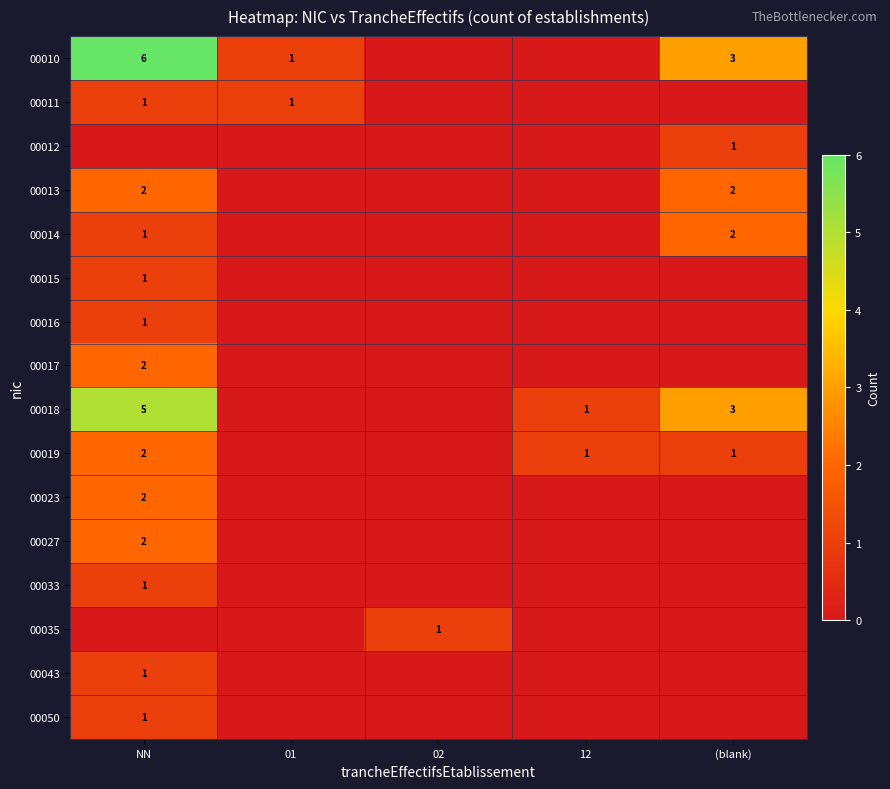

What is the maximum value shown in the chart?

6